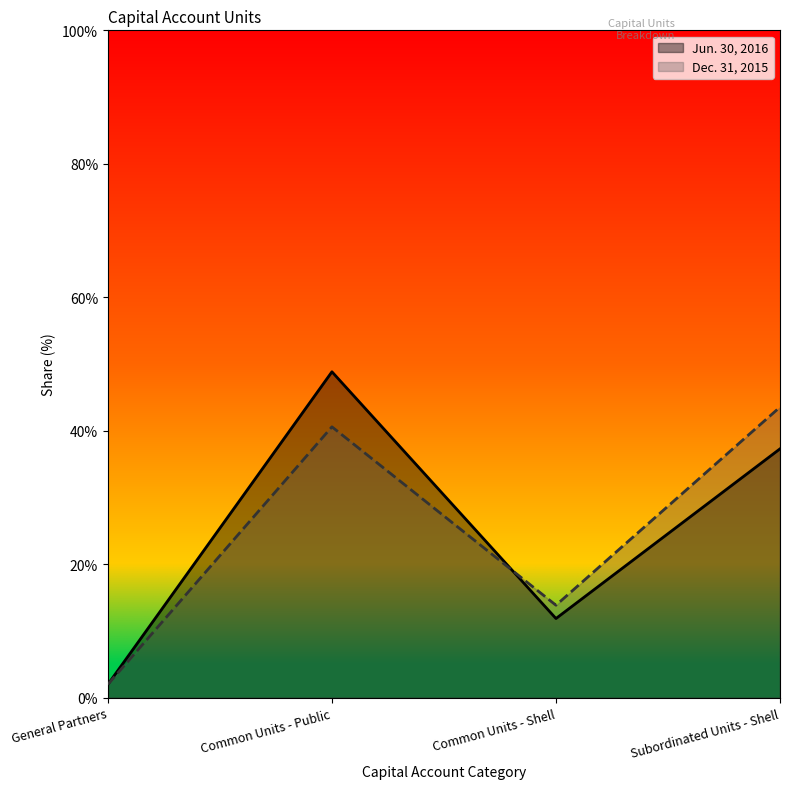

Reading left to right, transcribe all the data shown in this chart.

Jun. 30, 2016: 2.0	48.8	11.9	37.3
Dec. 31, 2015: 2.0	40.6	13.9	43.5